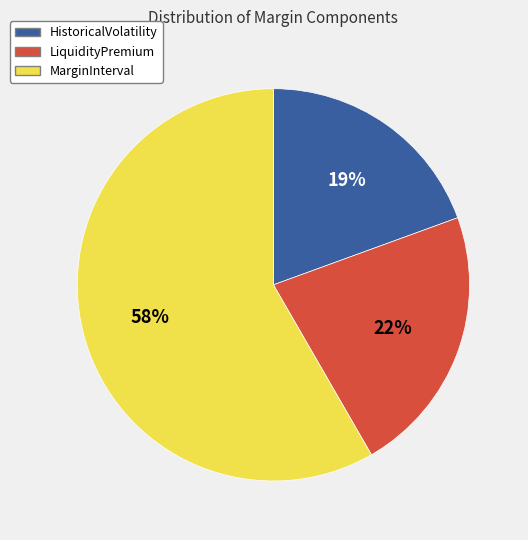

Count the number of slices in the pie.

3